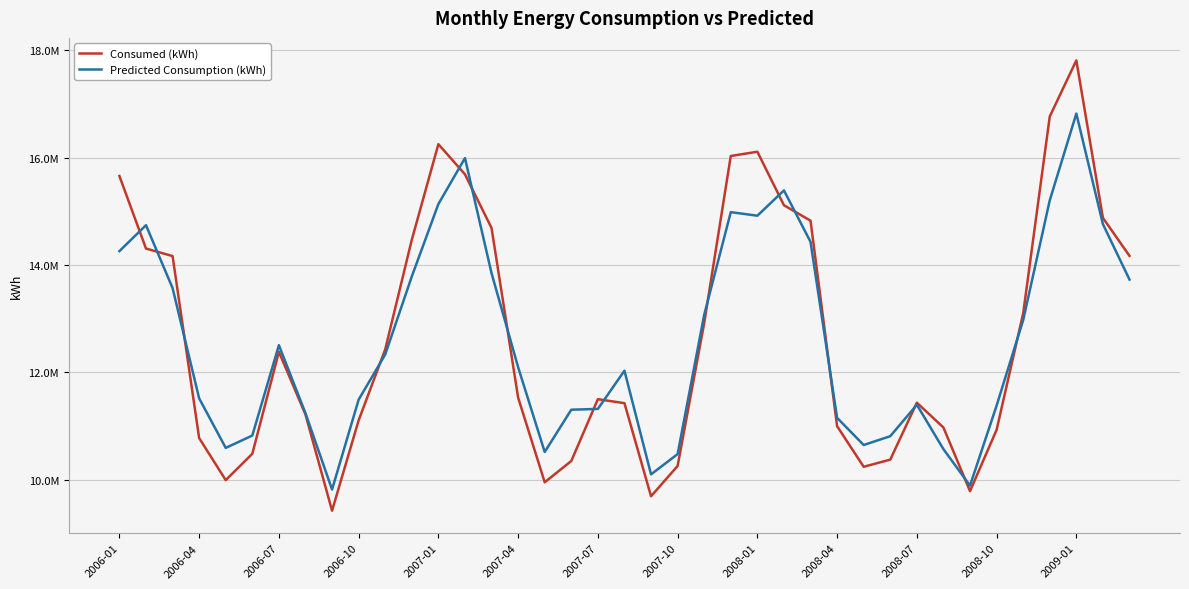

True or false: Consumed (kWh) and Predicted Consumption (kWh) cross at least once.

True